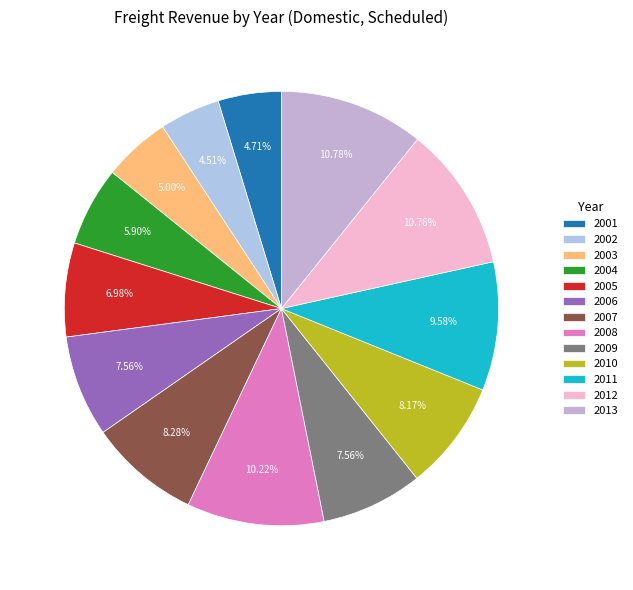

Does 2002 represent more than half of the total?

No